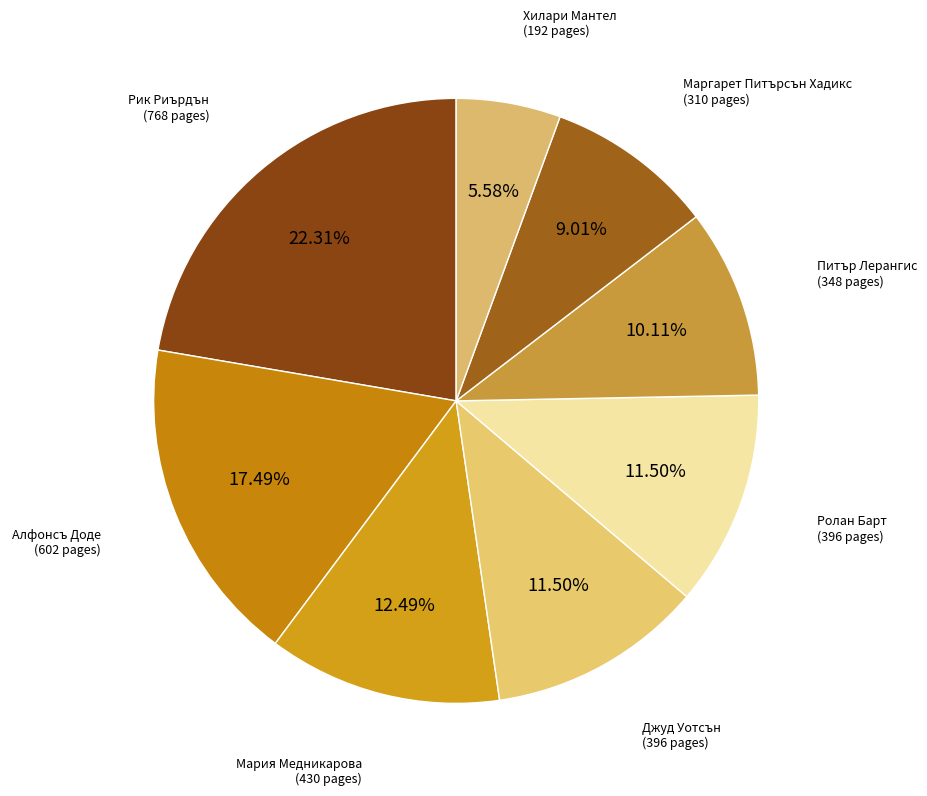

Count the number of slices in the pie.

8